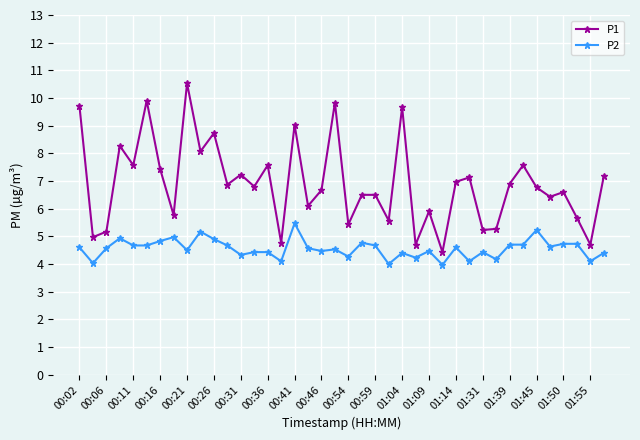

True or false: P1 and P2 intersect in this chart.

False